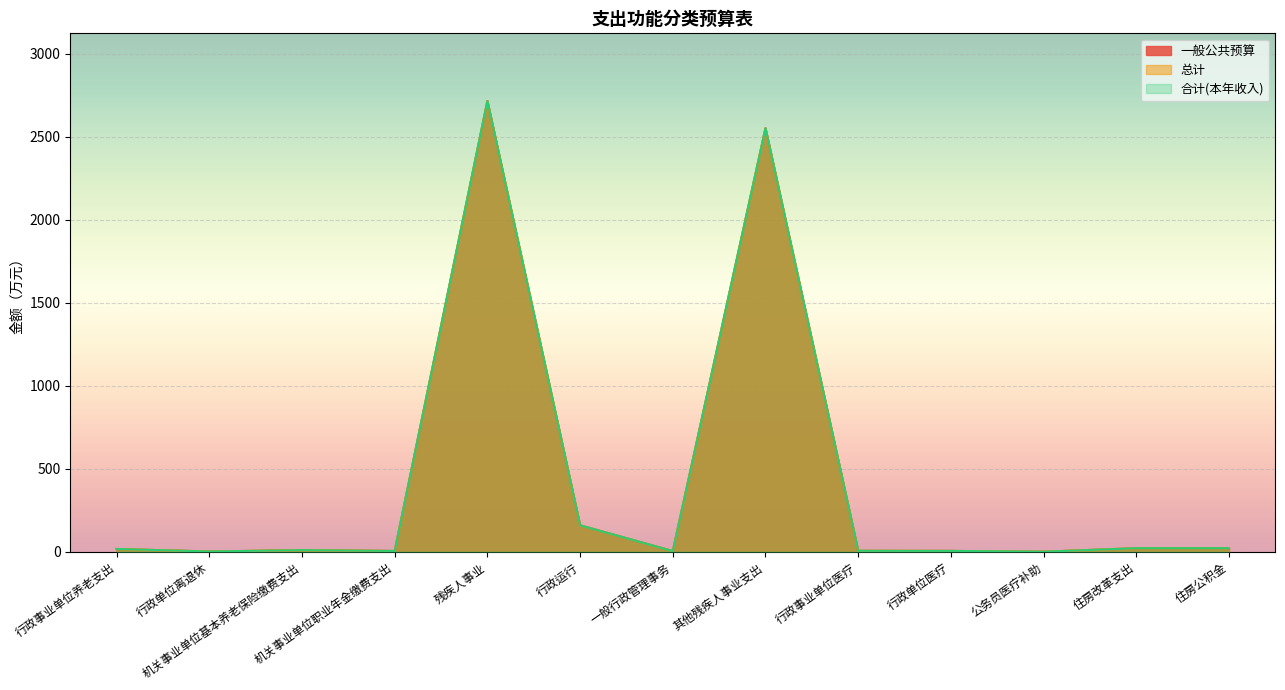

Does the chart display data point markers on the line(s)?

No